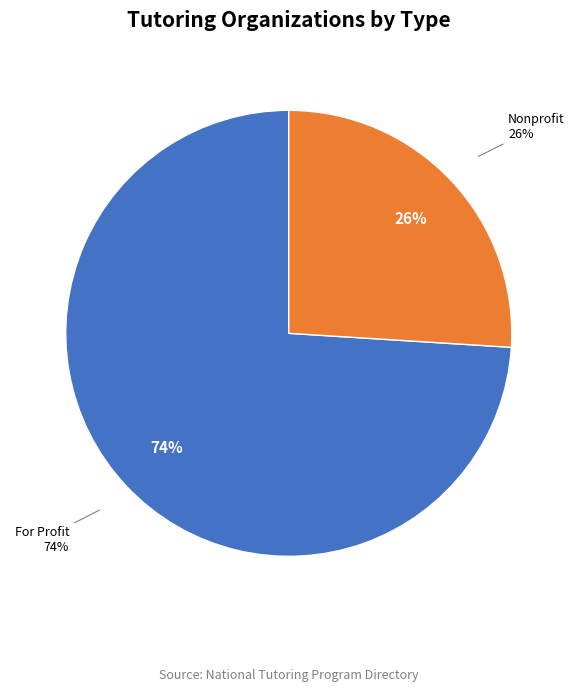

What is the majority slice?

For Profit